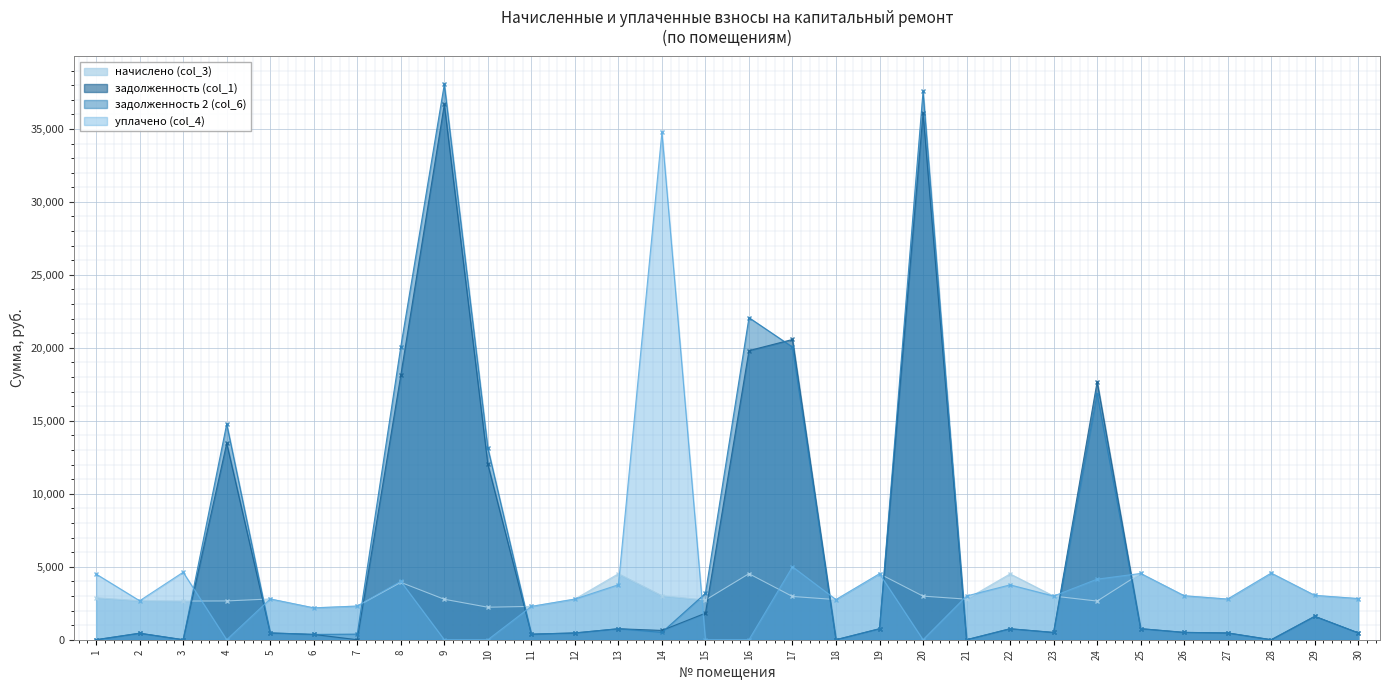

At which label does задолженность (col_1) reach its peak?

9